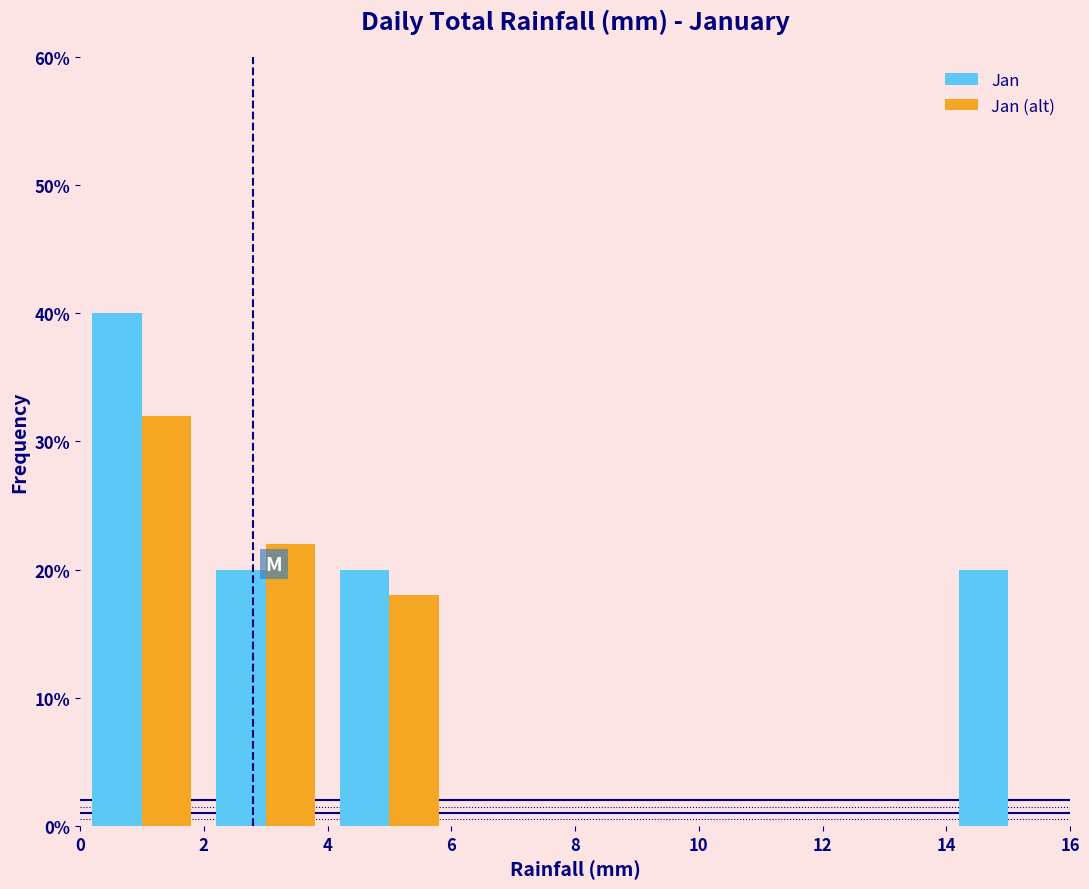

Reading left to right, list every range on the x-axis with the height of the bar of each series over it. The values are not printed on the chart, so give them approximately, as read against the axis.

0 to 2: Jan=40	Jan (alt)=32
2 to 4: Jan=20	Jan (alt)=22
4 to 6: Jan=20	Jan (alt)=18
6 to 8: Jan=0	Jan (alt)=0
8 to 10: Jan=0	Jan (alt)=0
10 to 12: Jan=0	Jan (alt)=0
12 to 14: Jan=0	Jan (alt)=0
14 to 16: Jan=20	Jan (alt)=0